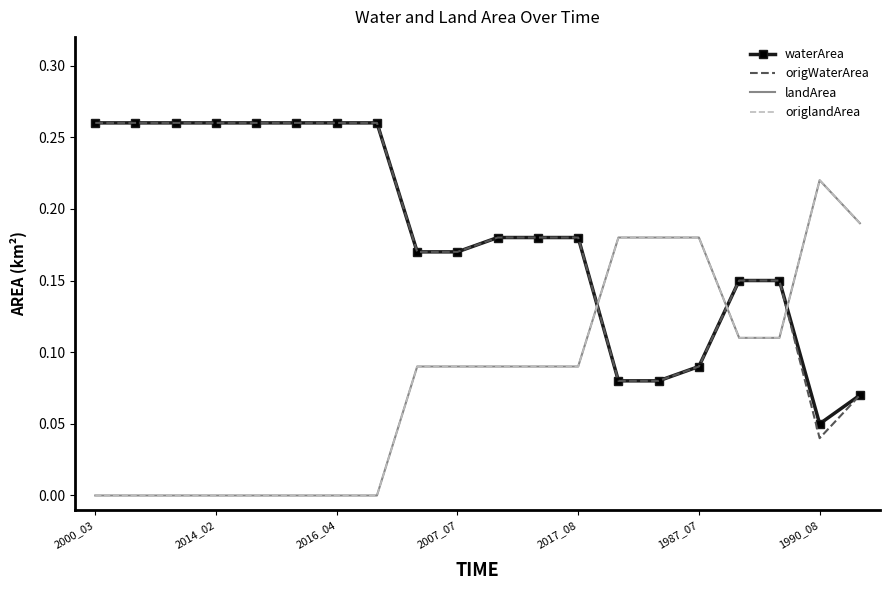

What is the difference between the second highest and minimum values in the waterArea series?

0.2